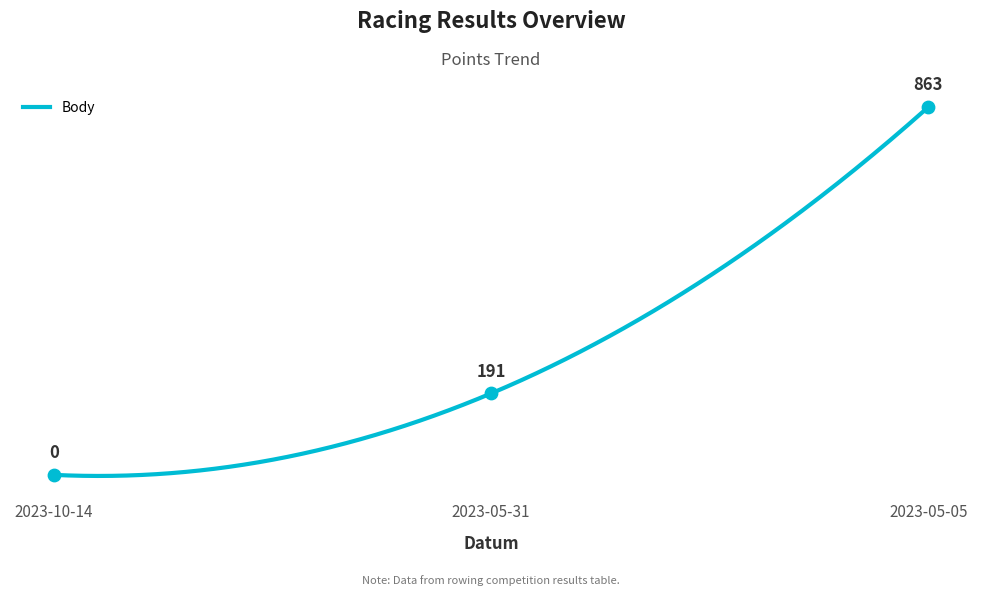

Between 2023-05-31 and 2023-10-14, which is larger?

2023-05-31